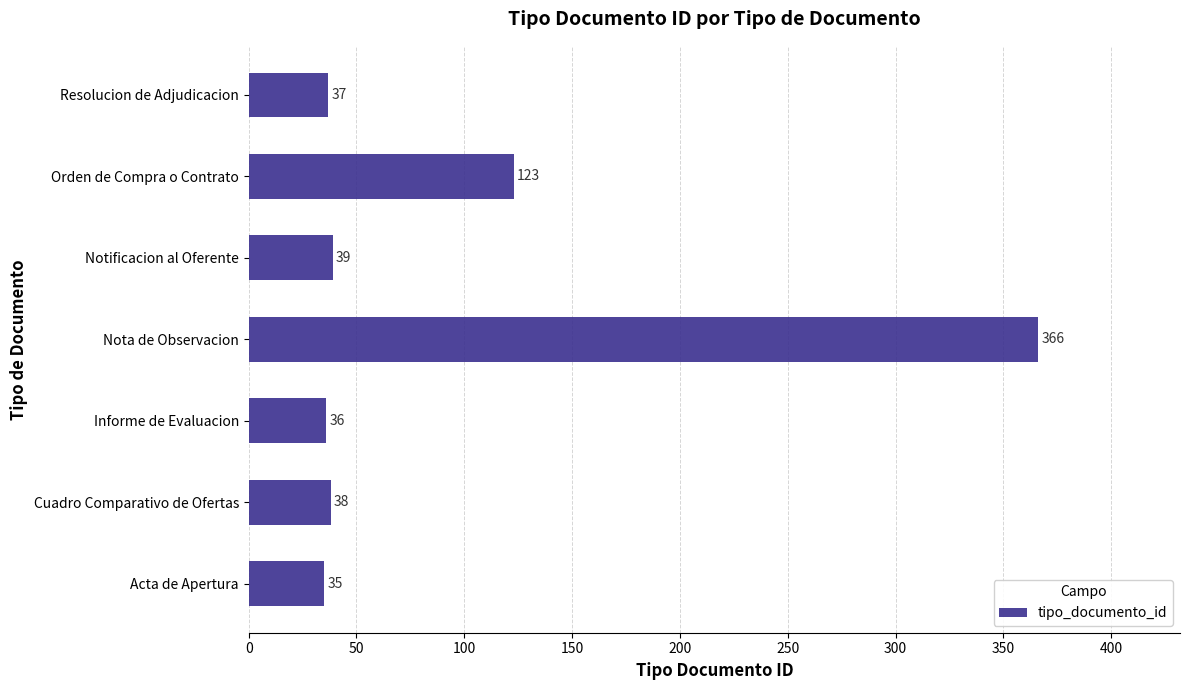

What is the change in value from Nota de Observacion to Orden de Compra o Contrato?

-243